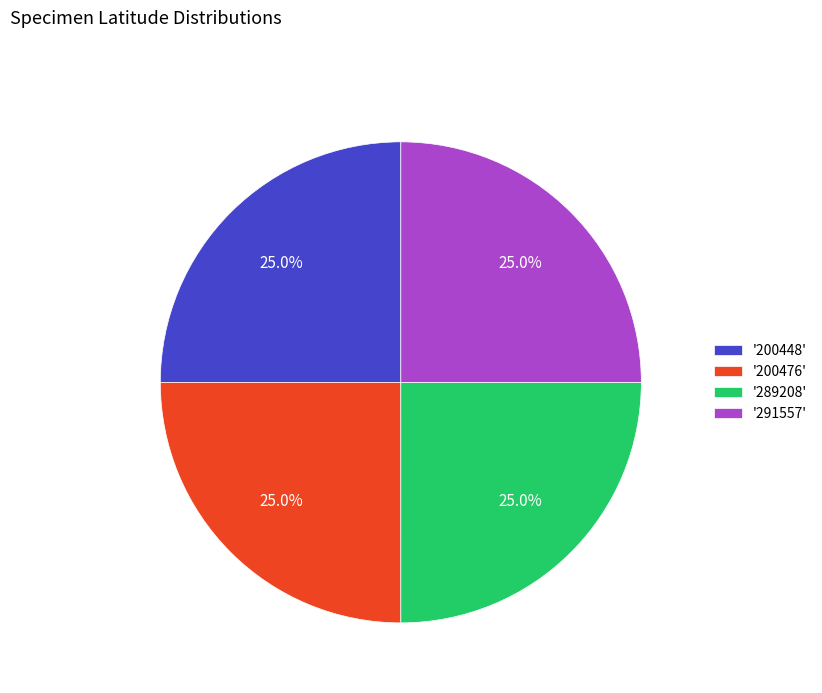

Does '289208' represent more than half of the total?

No